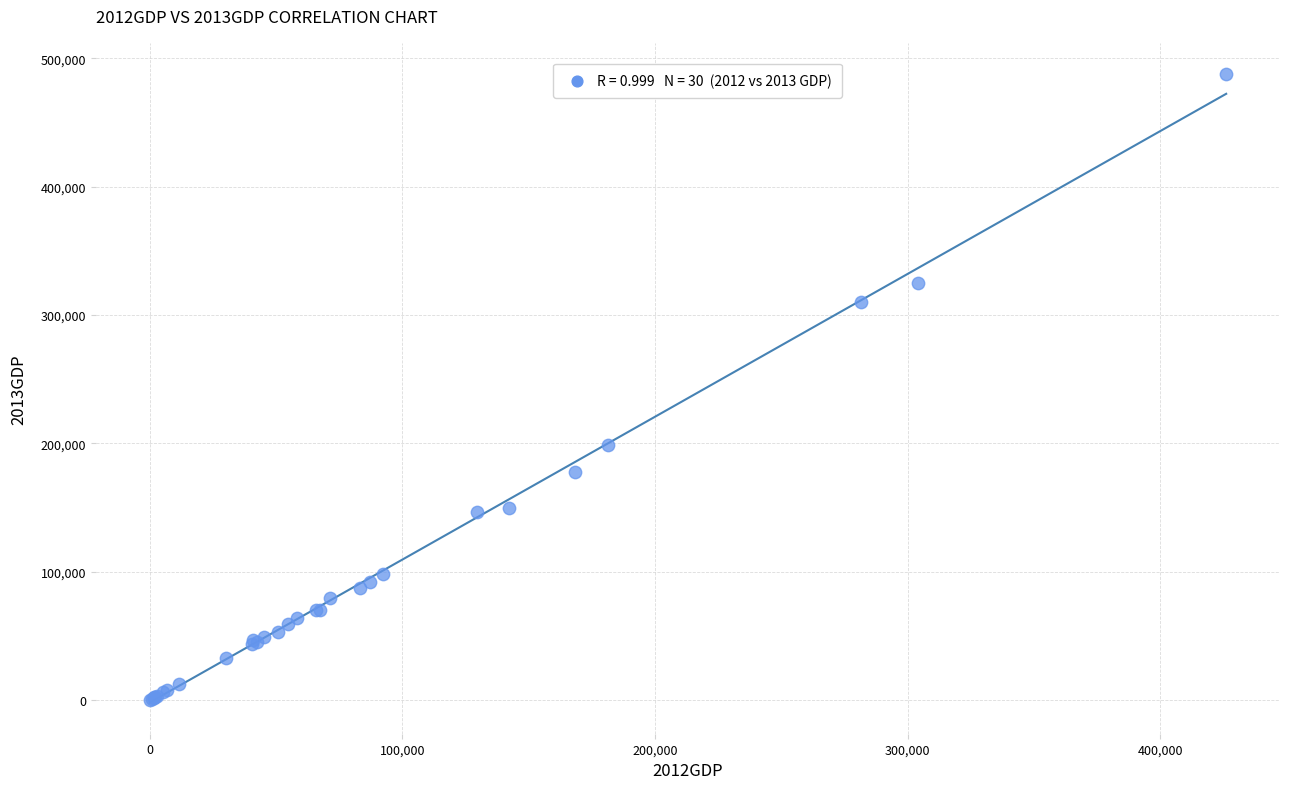

What Y value in the scatter plot is closest to 243781?

198946.5